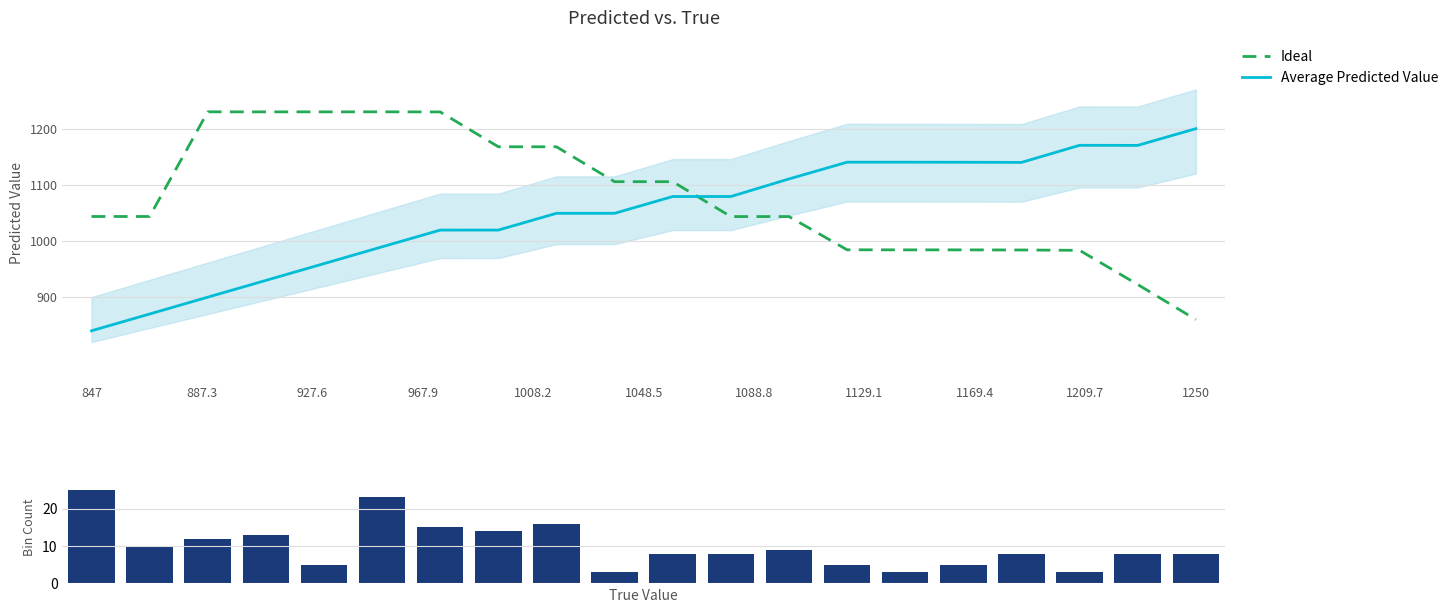

What is the highest value of the Average Predicted Value series?

1200.0